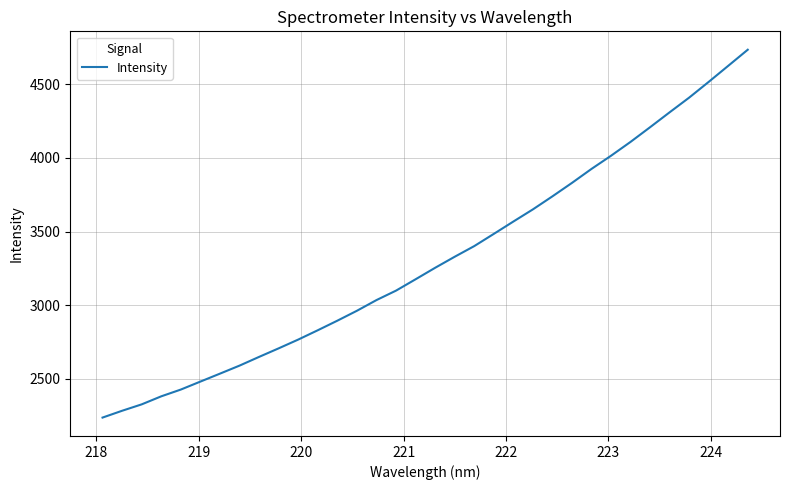

What is the smallest value displayed?

2235.7